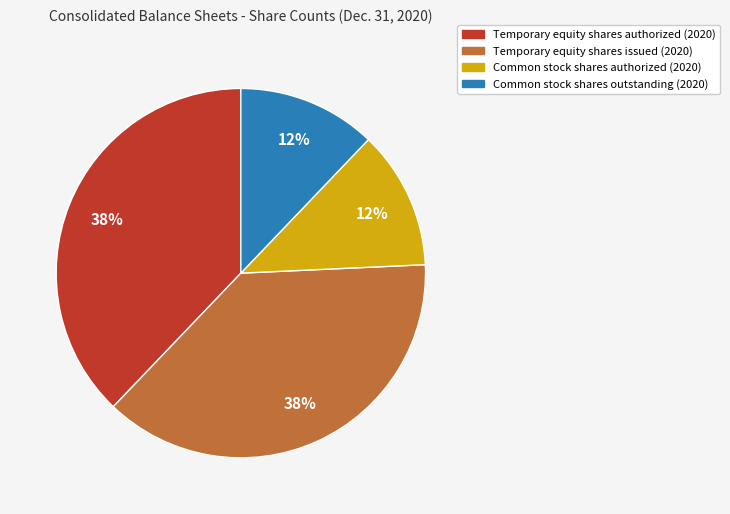

Which has a higher value, Temporary equity shares issued (2020) or Common stock shares authorized (2020)?

Temporary equity shares issued (2020)